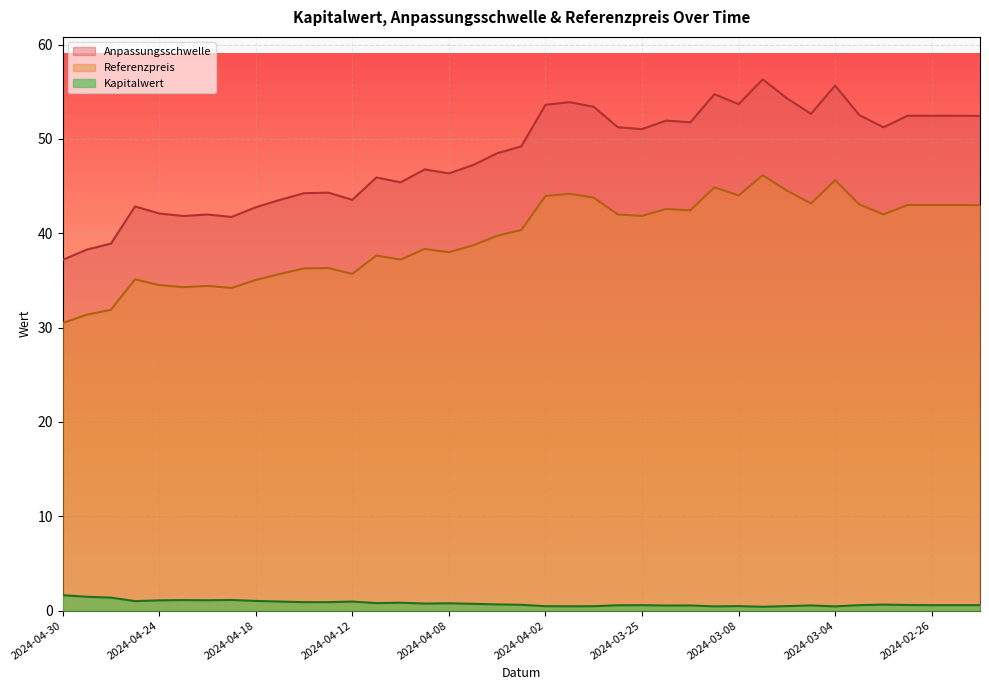

What is the maximum value for Referenzpreis?

46.1